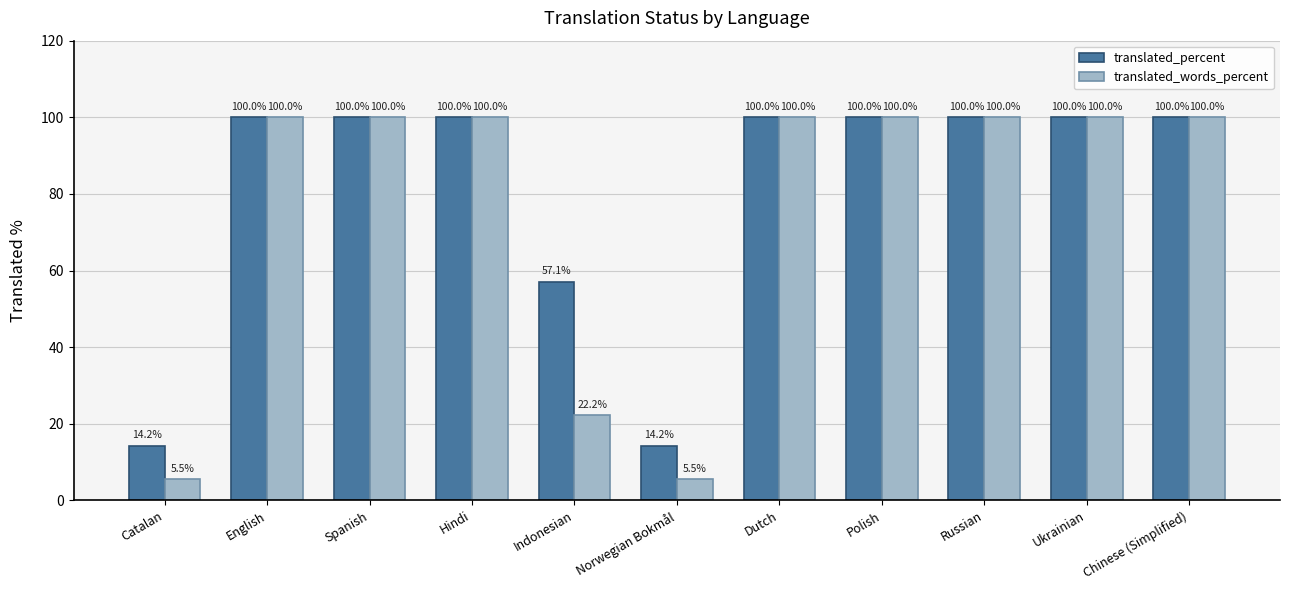

At which label is translated_words_percent closest to 52?

Indonesian